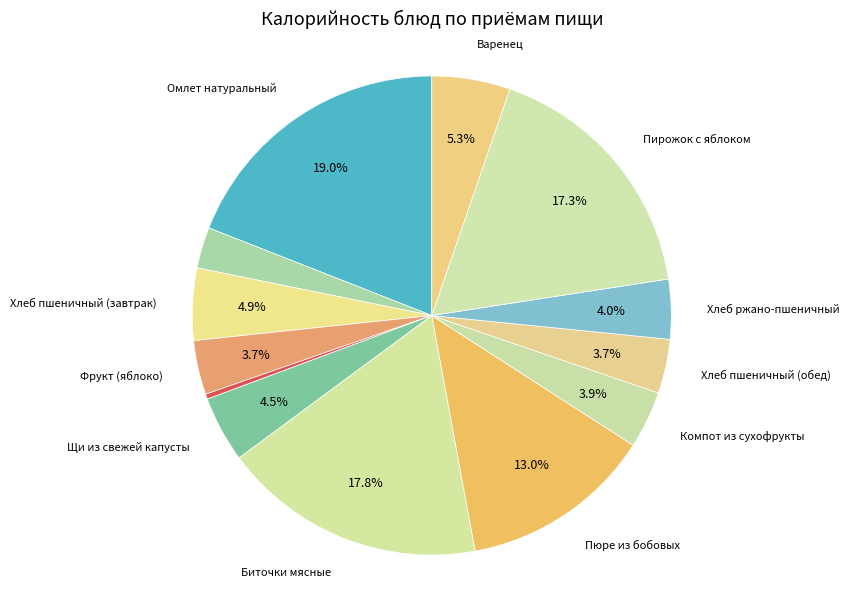

What is the largest slice in the pie chart?

Омлет натуральный